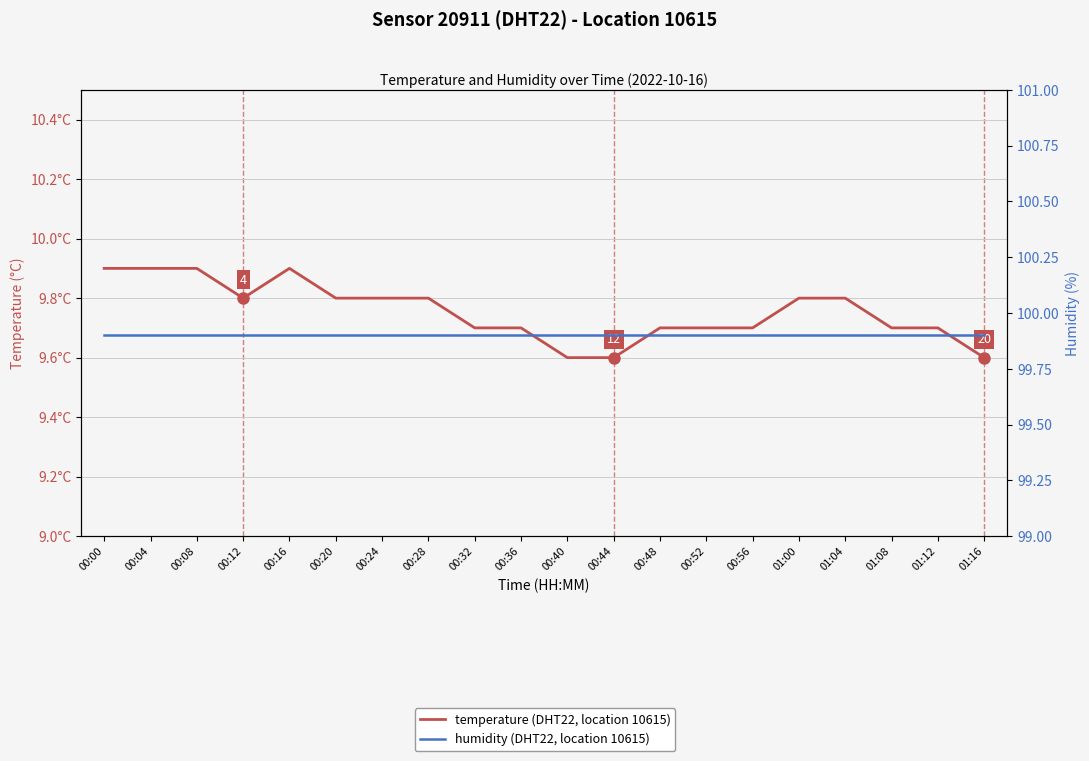

What is the highest value of the temperature series?

9.9